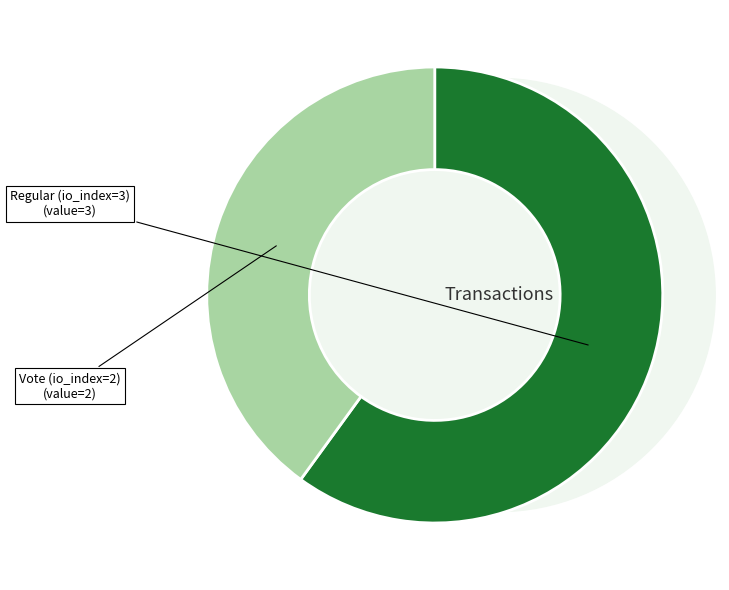

Is the sum of Regular (io_index=3) and Vote (io_index=2) greater than half?

Yes